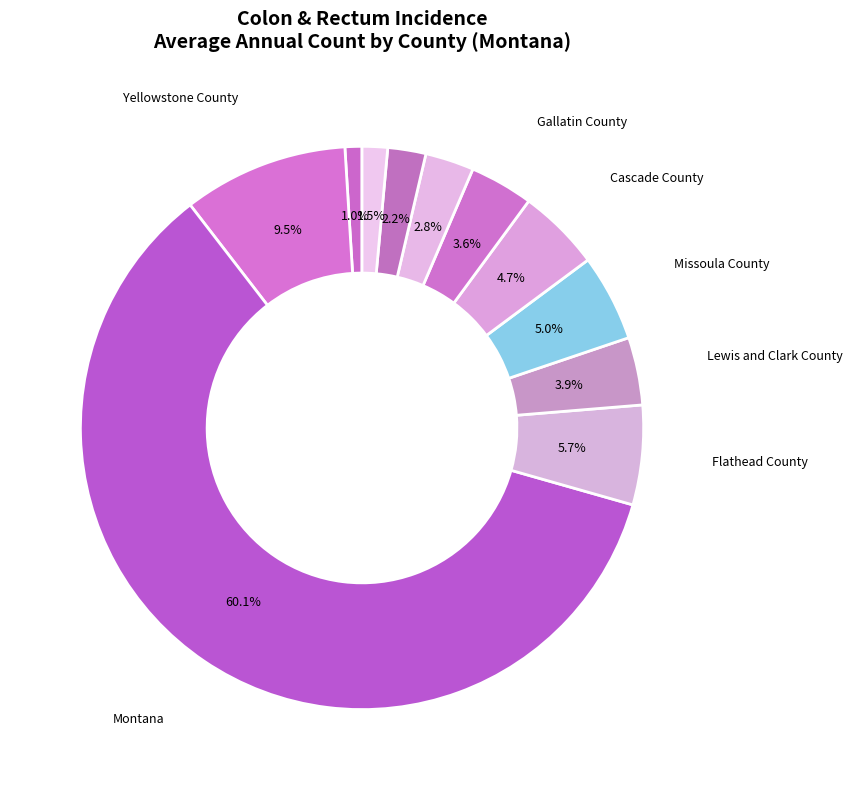

Rank the categories by value from highest to lowest.

Montana, Yellowstone County, Flathead County, Missoula County, Cascade County, Lewis and Clark County, Gallatin County, Ravalli County, Silver Bow County, Lincoln County, Roosevelt County